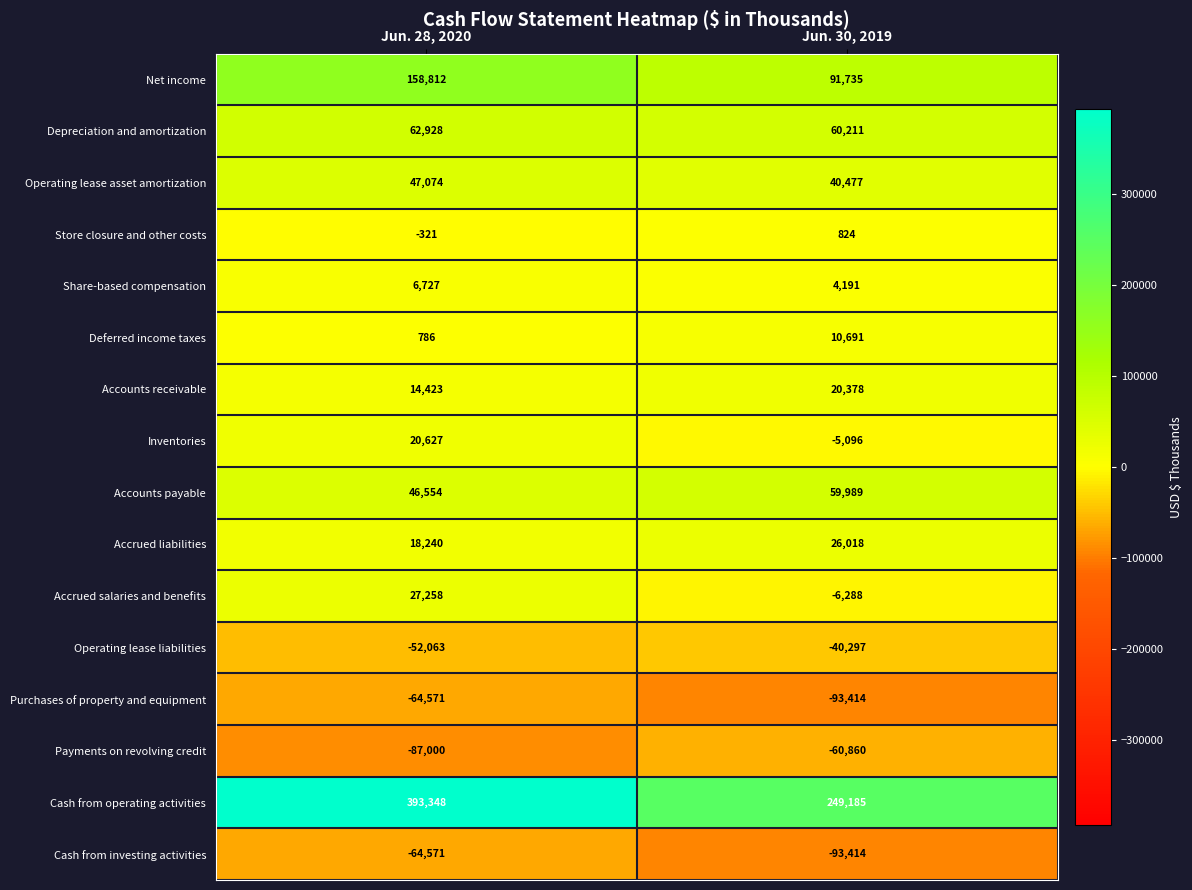

What is the greatest value displayed?

393348